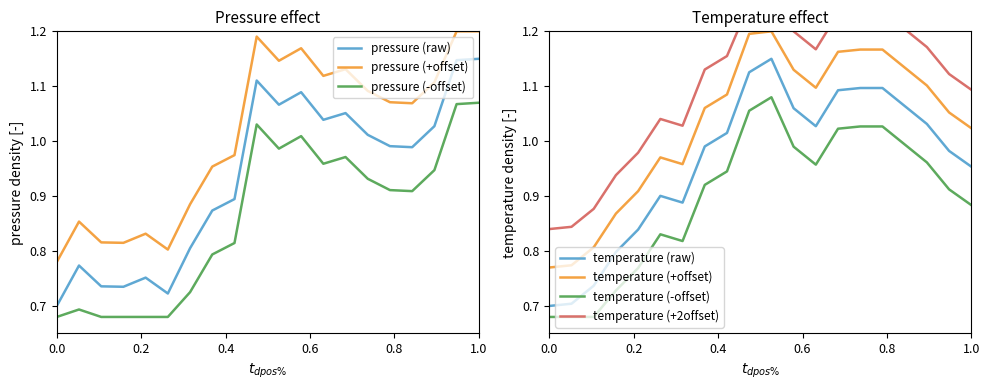

Which series has the largest total across all categories?

temperature